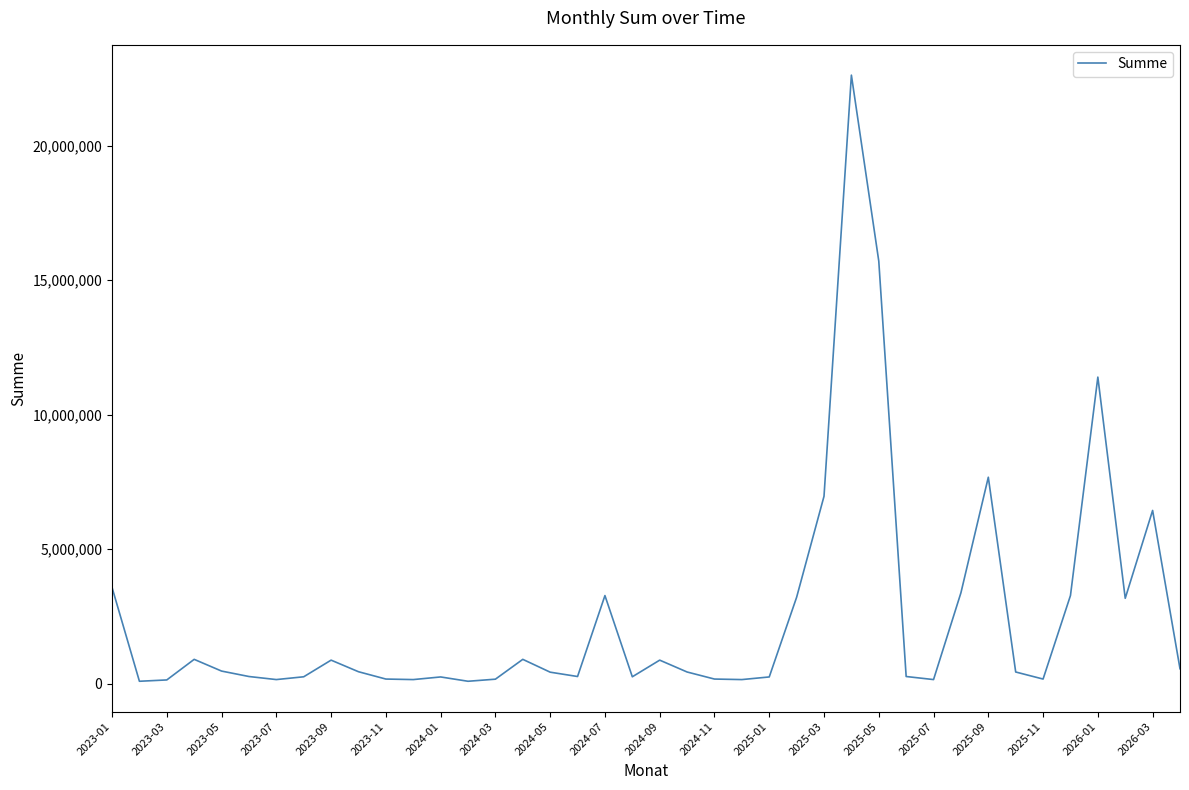

Does the chart have visible grid lines?

No